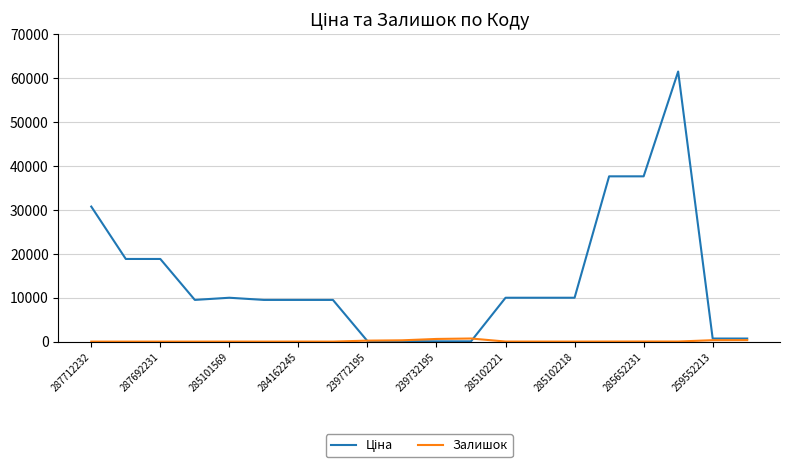

What is the maximum value shown in the chart?

61434.3